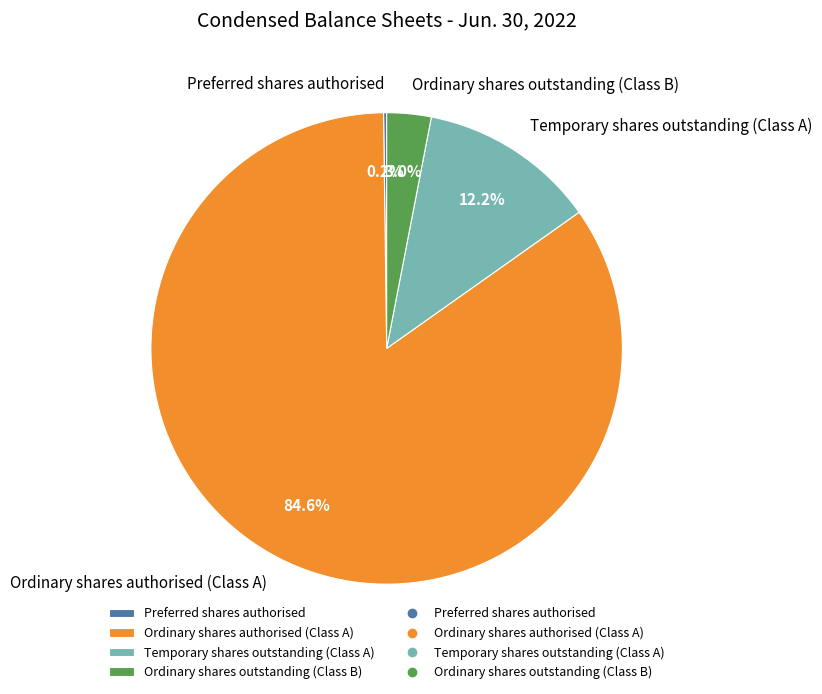

What is the largest slice in the pie chart?

Ordinary shares authorised (Class A)